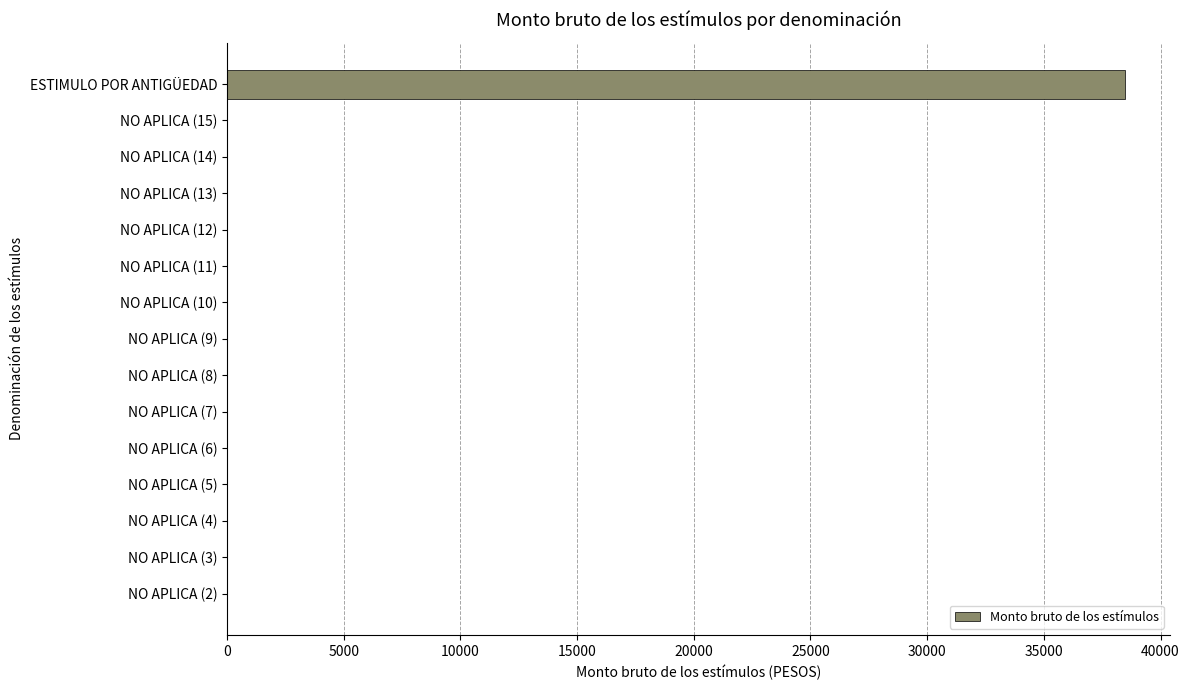

What is the greatest value displayed?

38471